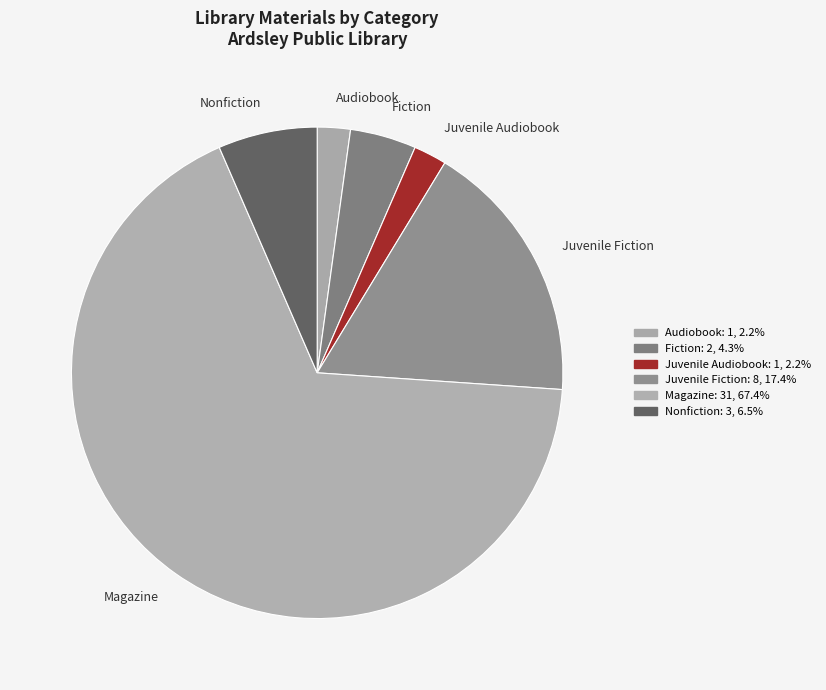

Combined, do Magazine and Fiction account for over 50%?

Yes